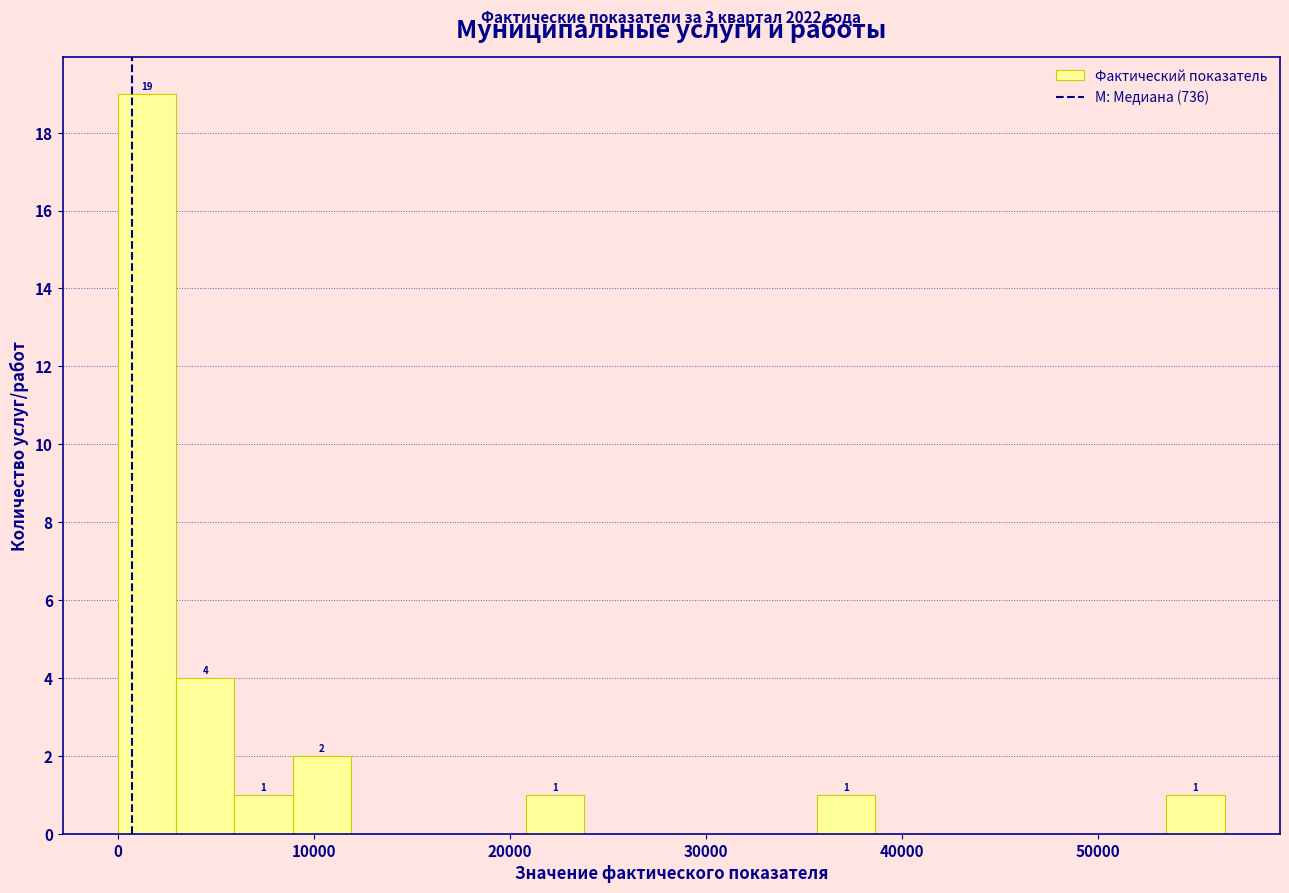

Read against the x-axis, roughly where is the centre of the tallest bar?

1000